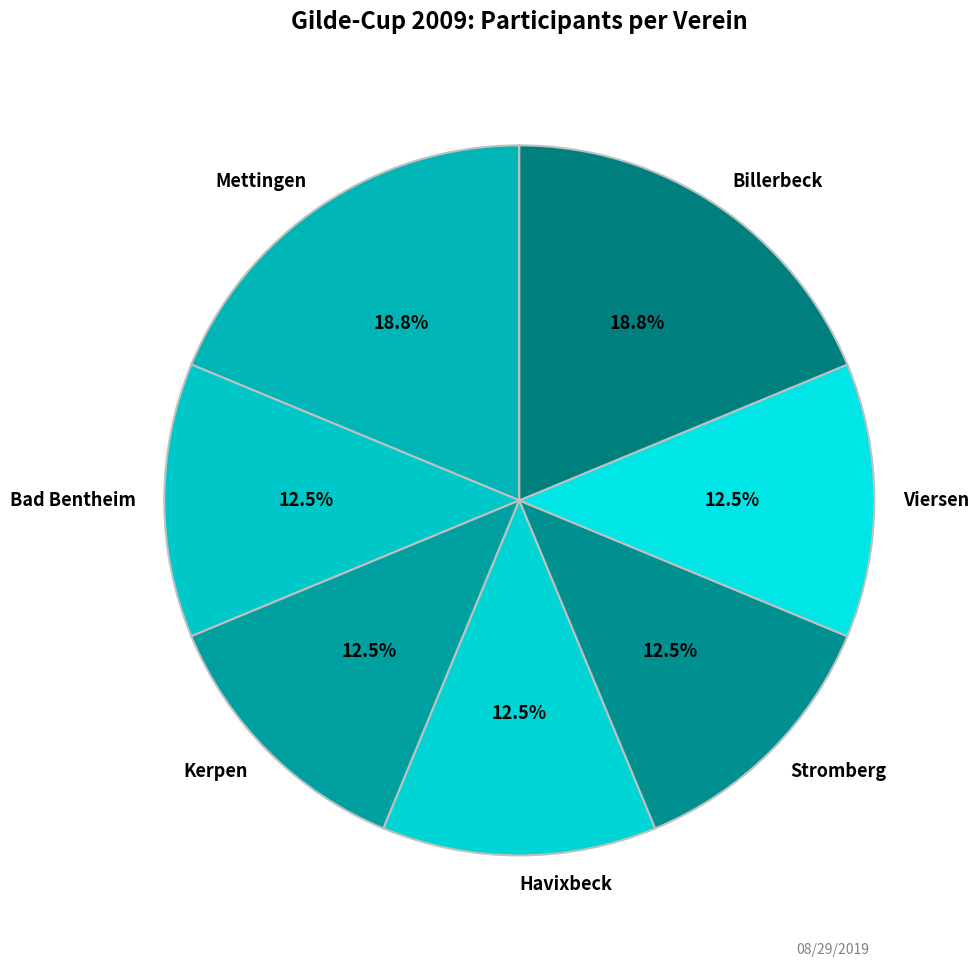

To the nearest percent, what is the combined percentage of Kerpen and Billerbeck?

31%